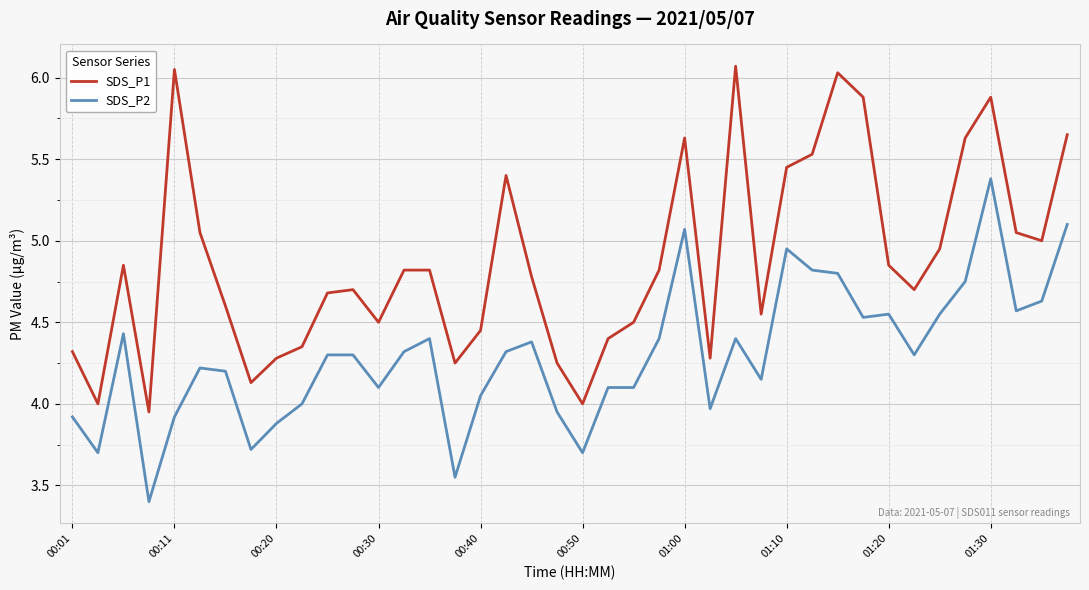

Which series has the largest range (max minus min)?

SDS_P1